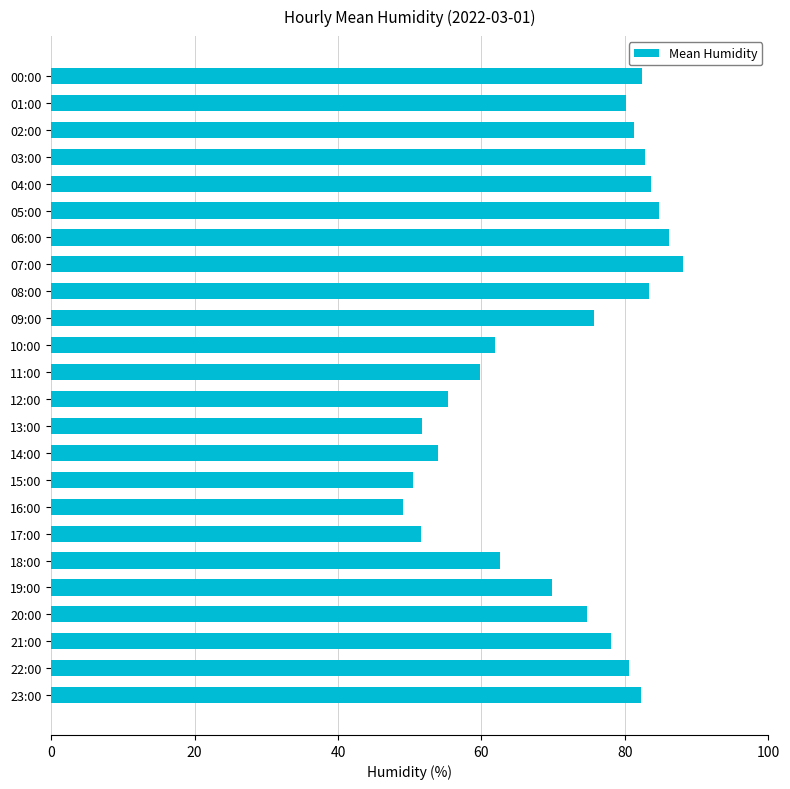

What is the difference between the maximum and minimum values?

39.0